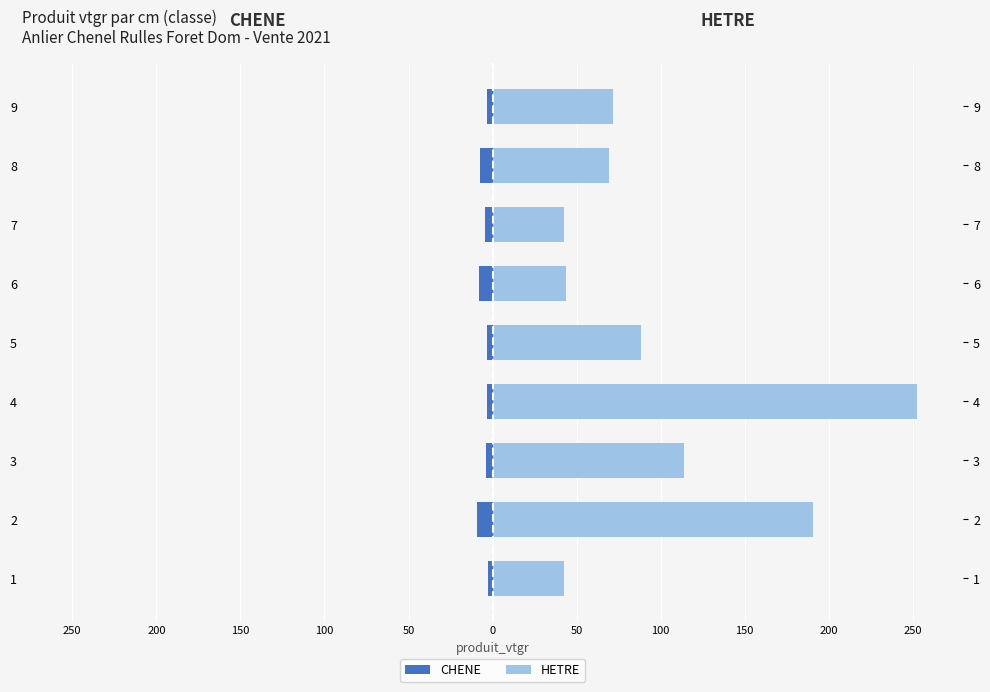

The value of HETRE at 6 is 18.3. True or false?

False